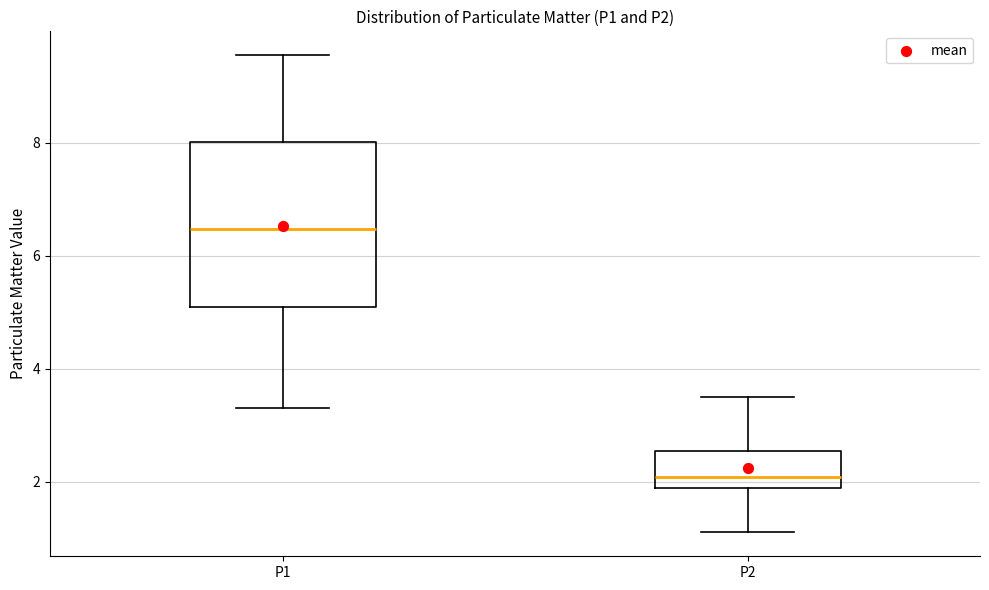

Comparing the boxes themselves (not the whiskers), which one is the tallest?

P1